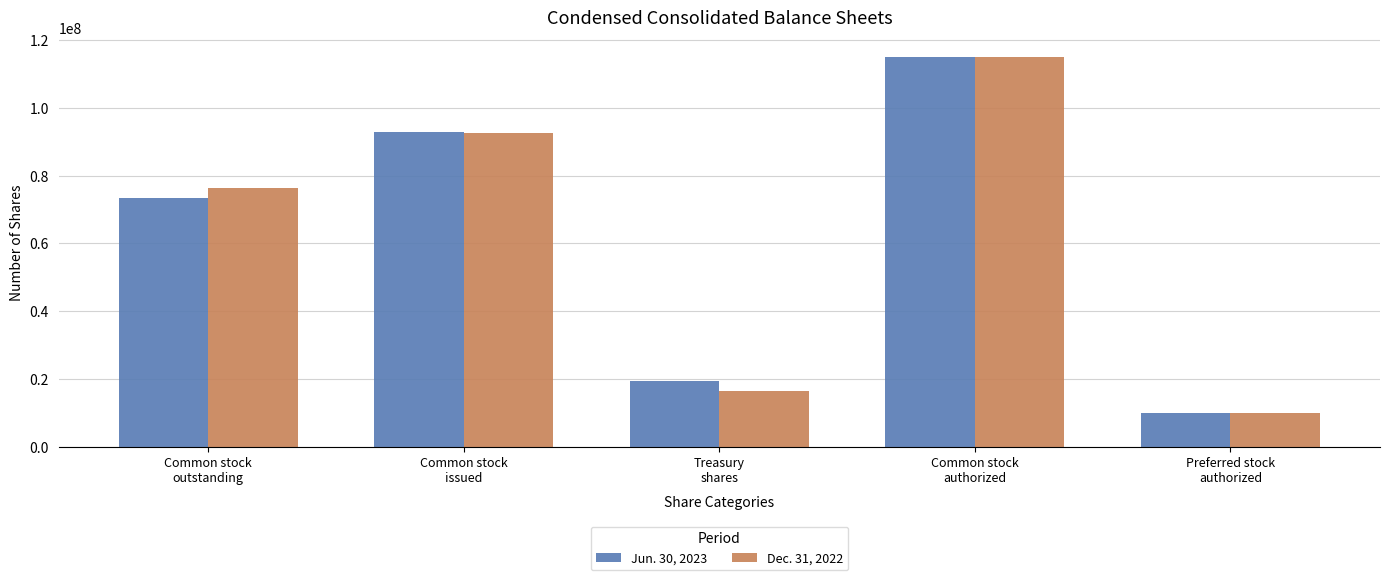

What is the average value of the Dec. 31, 2022 series?

62033312